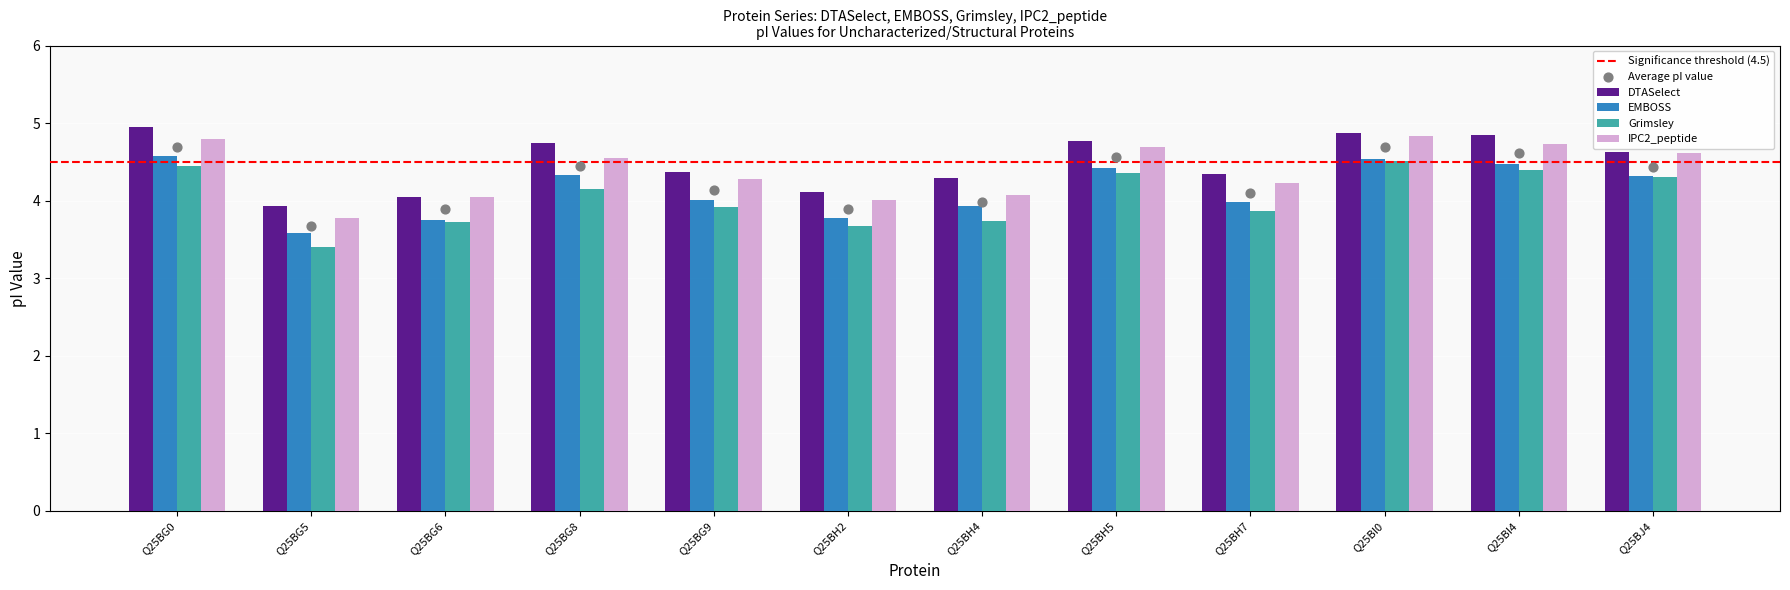

What are all the series names shown in the legend?

DTASelect, EMBOSS, Grimsley, IPC2_peptide